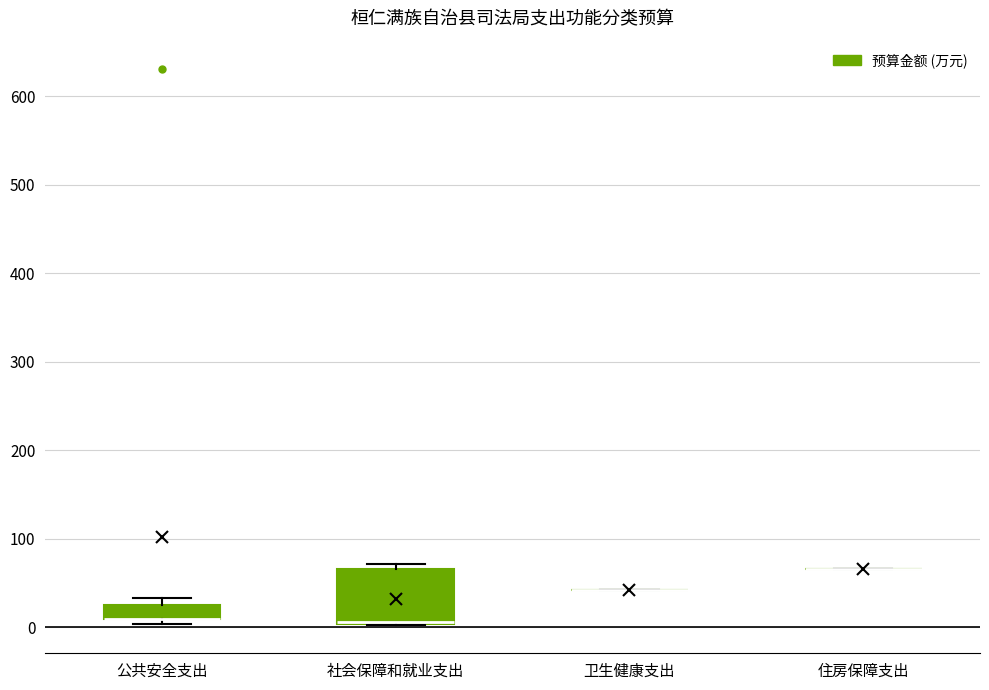

Which box is the tallest, from its lower edge to its upper edge?

社会保障和就业支出